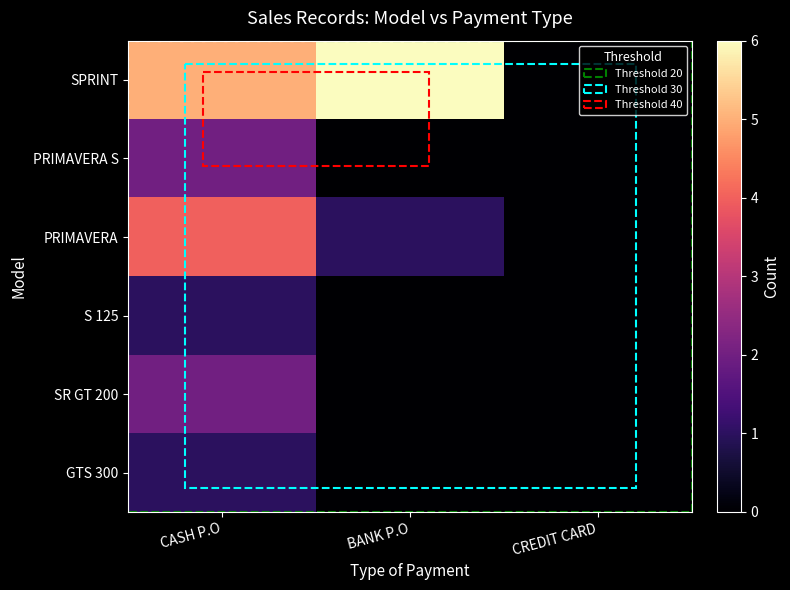

Which series has the largest range (max minus min)?

SPRINT